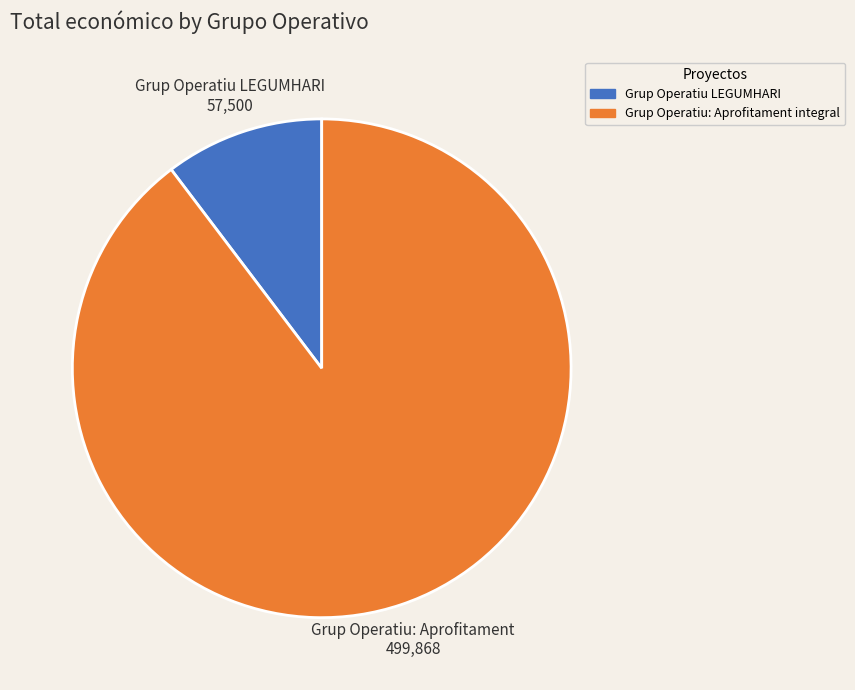

Is it true that Grup Operatiu LEGUMHARI is 10% of the pie?

True